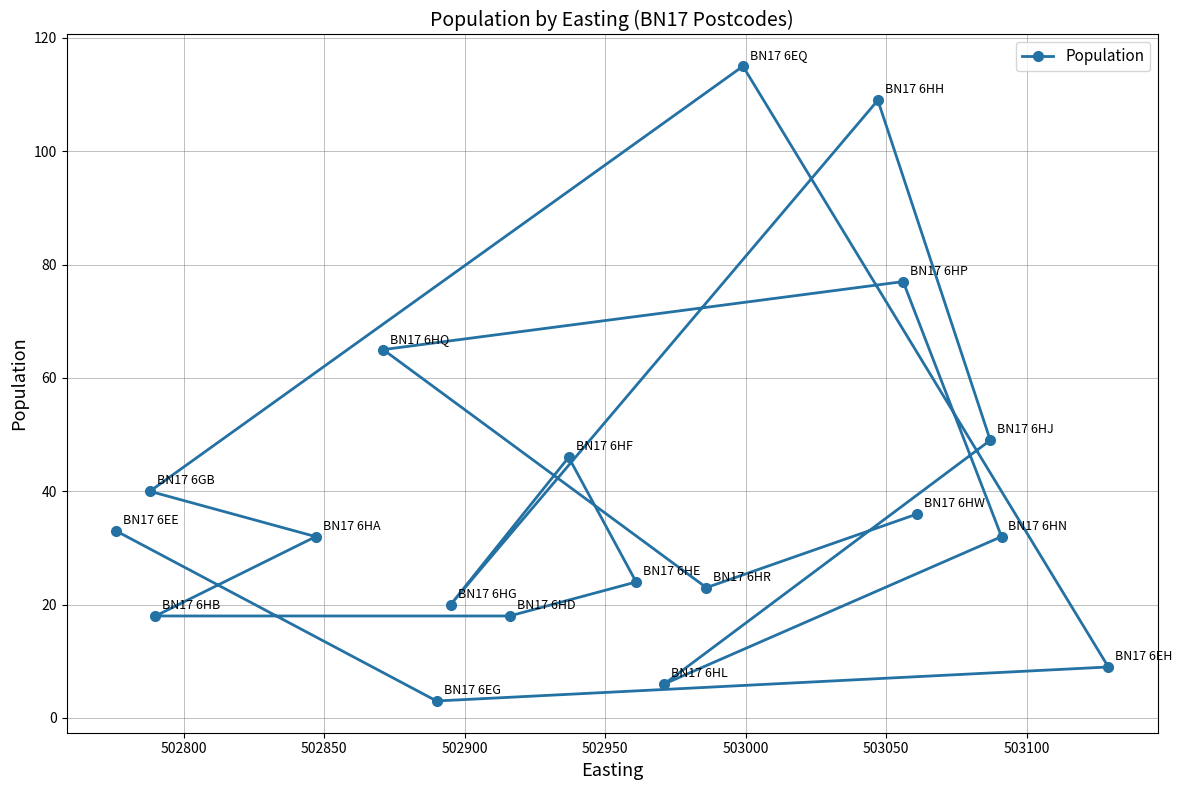

How many interior local valleys (lower than both neighbors) does the data have?

4